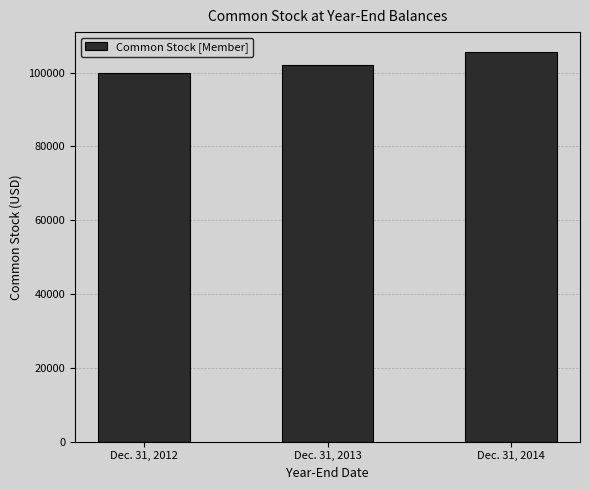

What is the value of the 3rd bar from the left?

105709